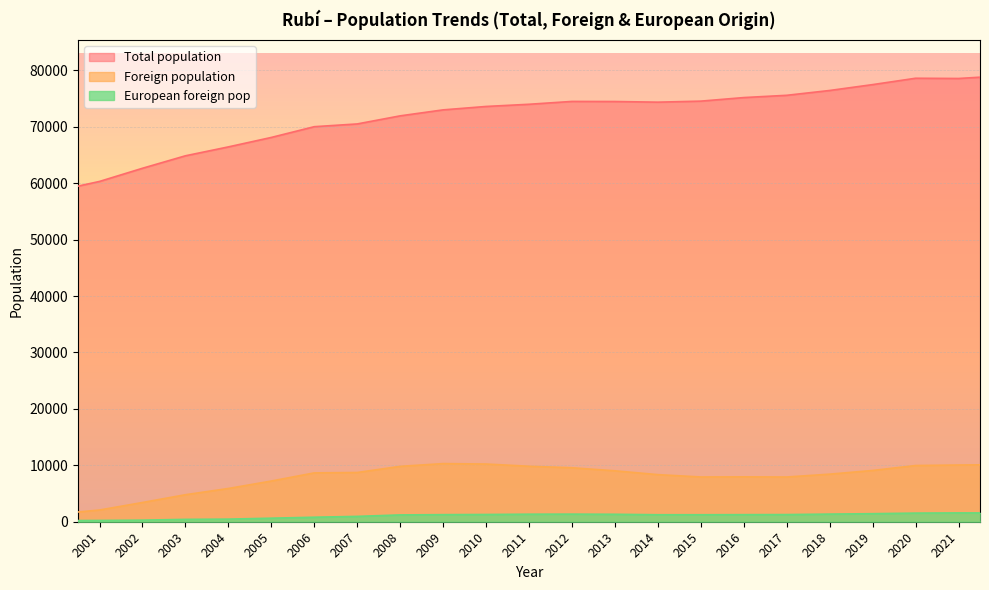

List the series in order of their peak value, highest first.

Total population, Foreign population, European foreign pop